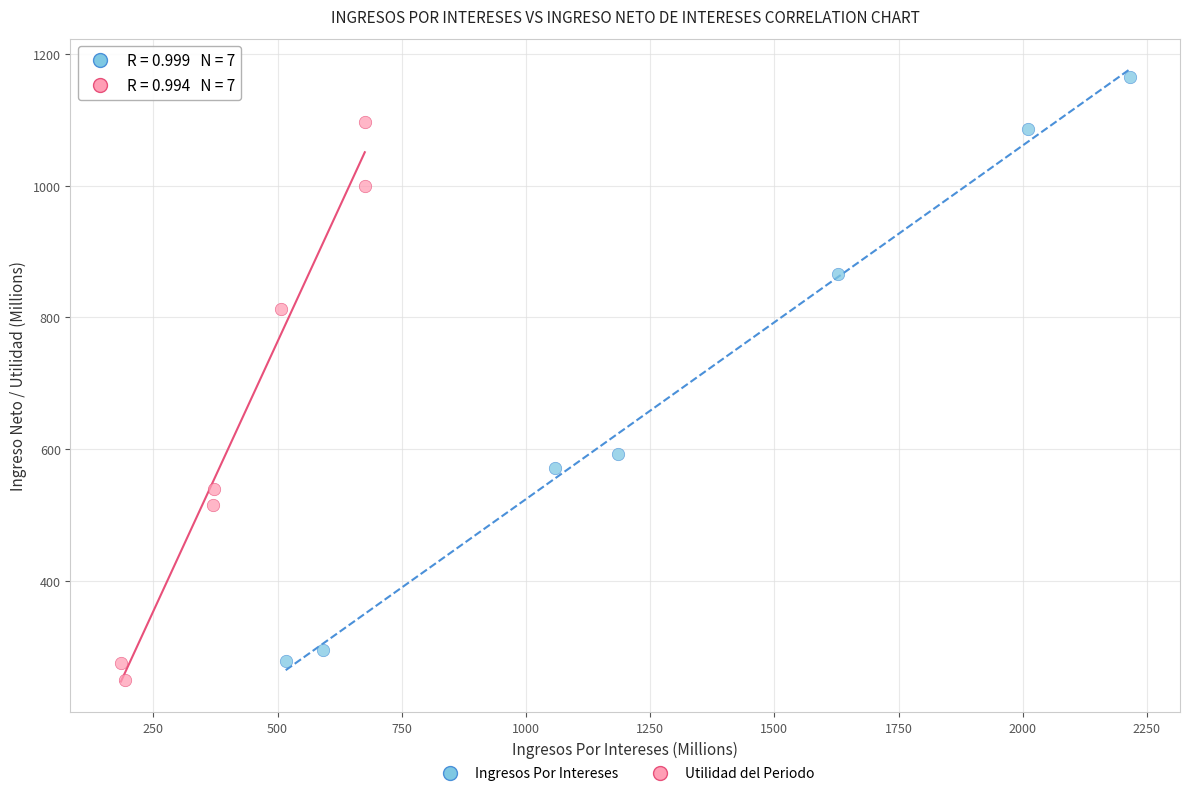

Which series has the largest Y range (max minus min)?

Ingresos Por Intereses